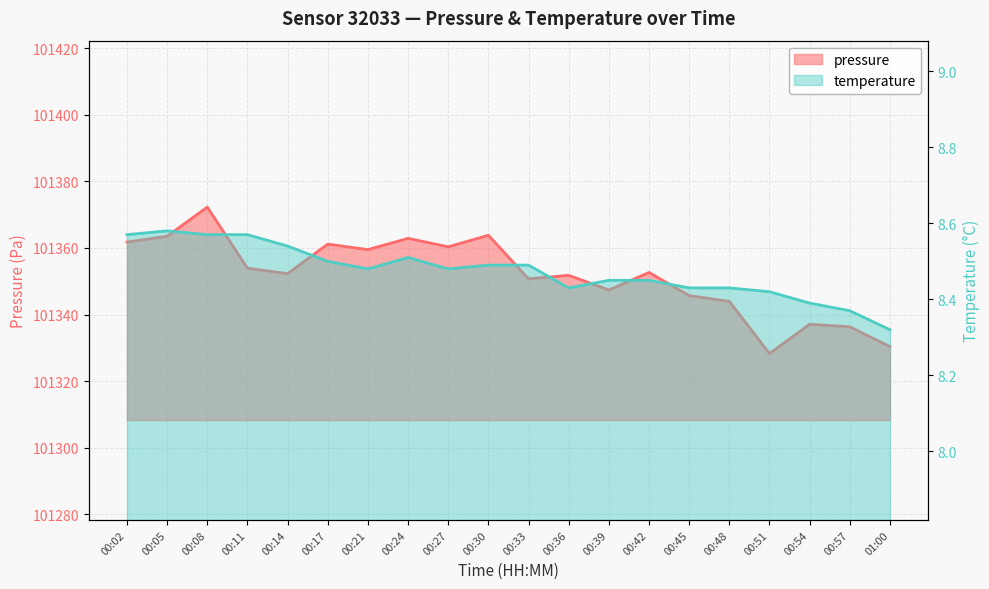

At how many categories does at least one series exceed 58688?

20